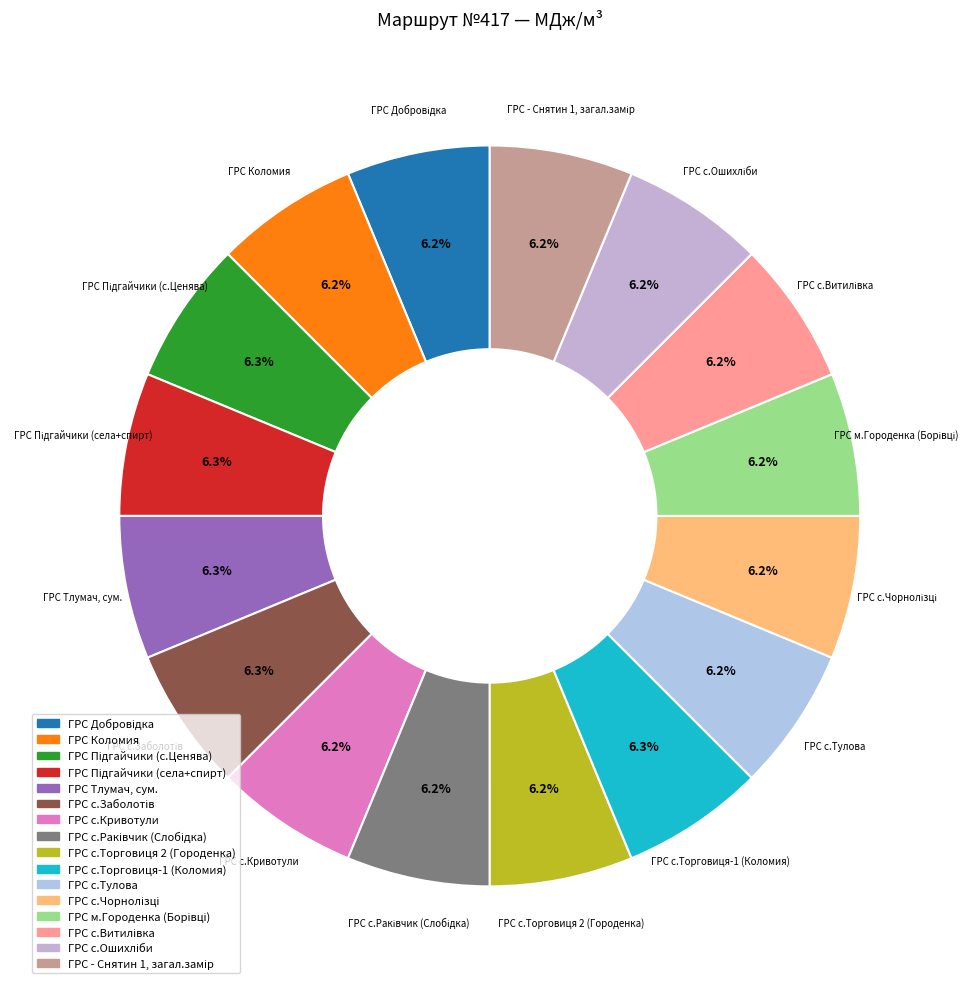

Count the number of slices in the pie.

16